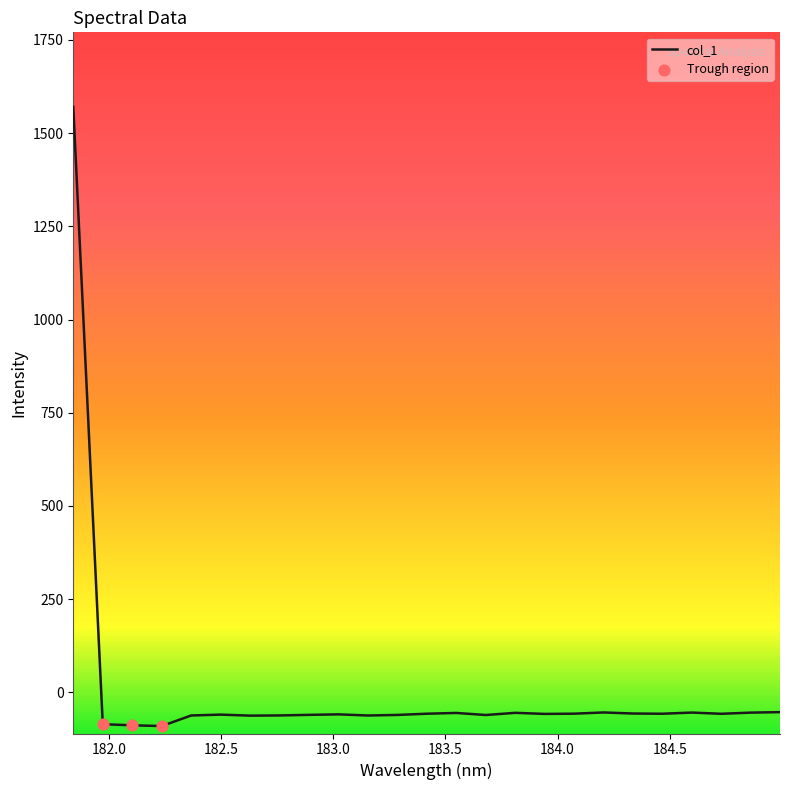

What is the difference between the maximum and minimum values?

1660.8